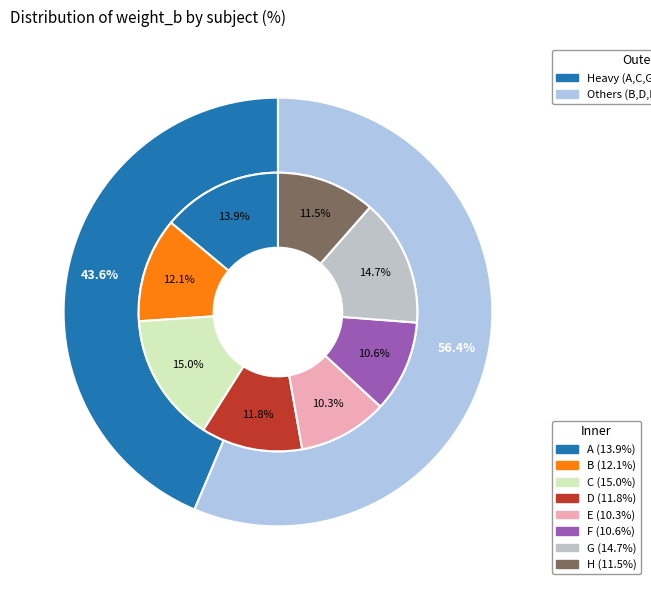

The G slice represents 24% of the pie. True or false?

False